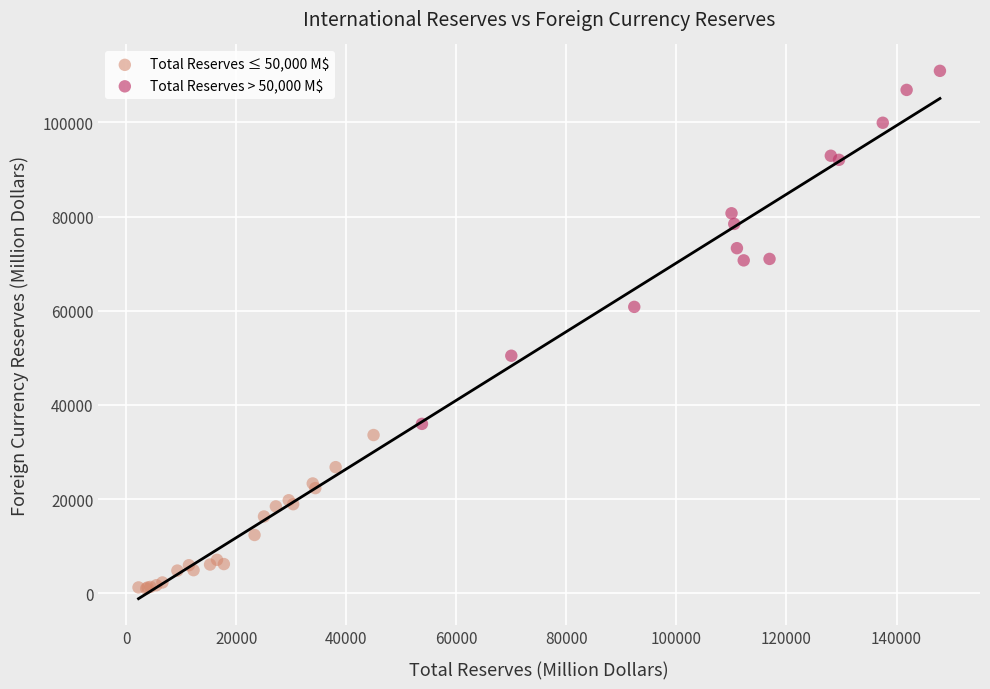

Which series reaches the maximum Y coordinate?

Total Reserves > 50,000 M$